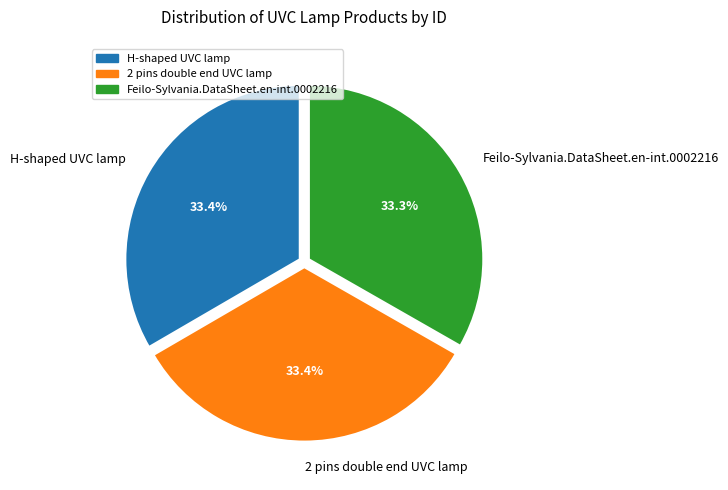

Do H-shaped UVC lamp and 2 pins double end UVC lamp together represent more than half of the pie?

Yes